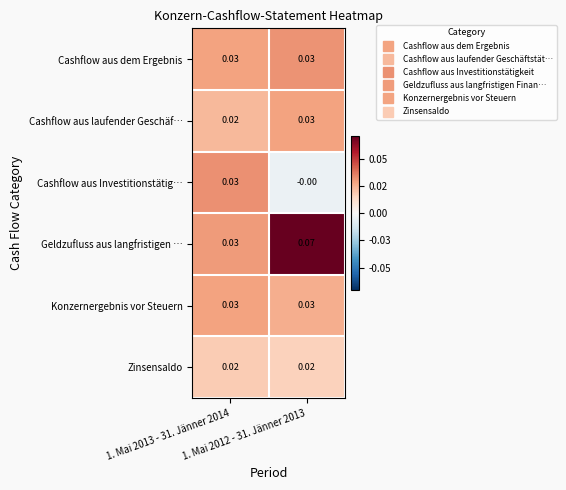

Which series has the widest spread of values?

Geldzufluss aus langfristigen …